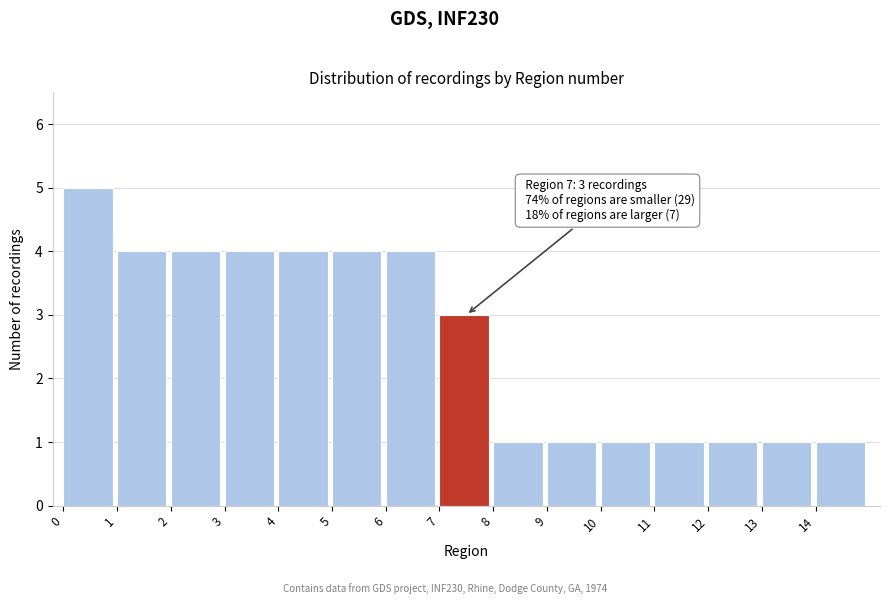

Which range on the x-axis has the tallest bar?

0 to 1